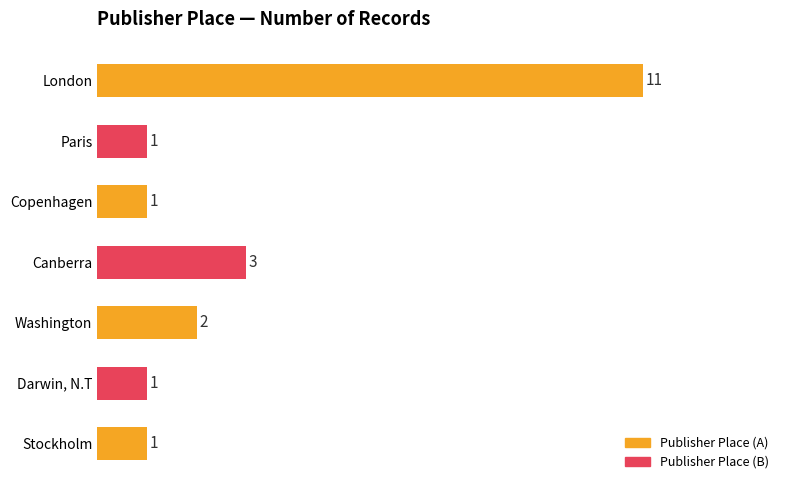

Reading top to bottom, list all the values displayed in this chart.

11	1	1	3	2	1	1